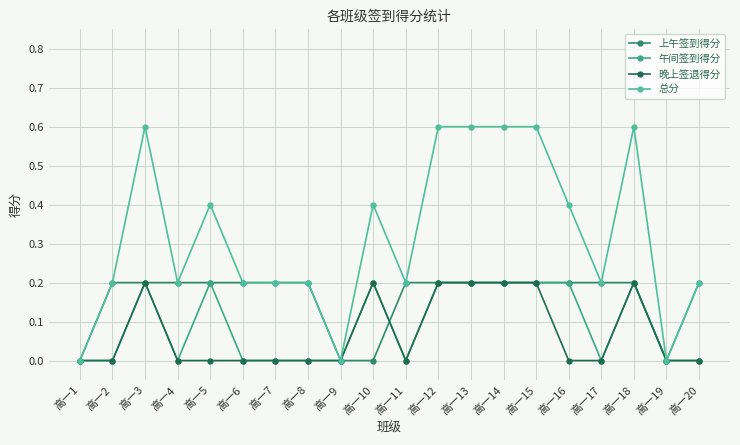

Which category has the highest value in the 总分 series?

高一3